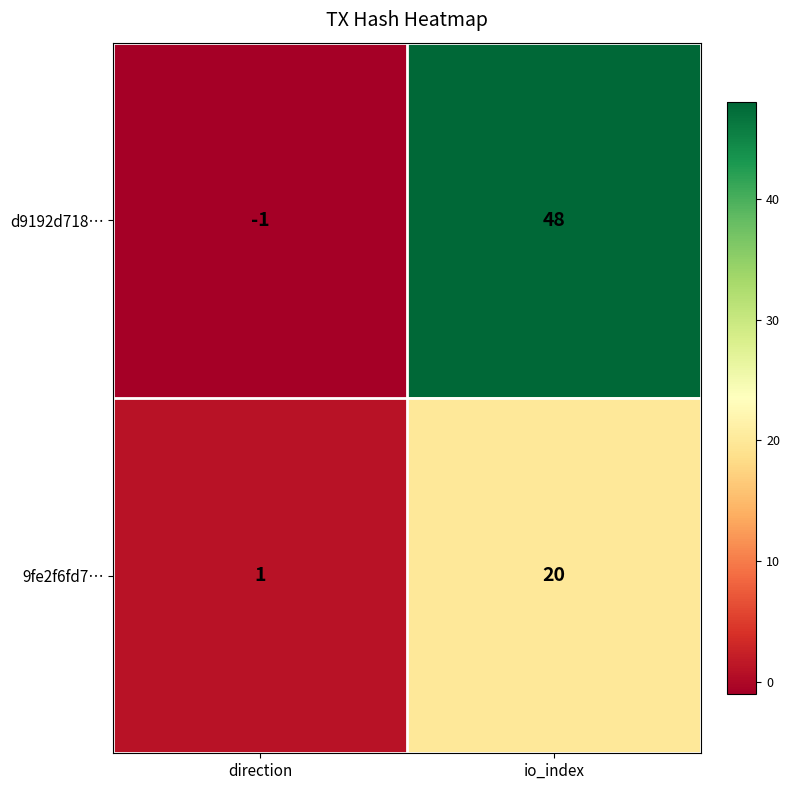

The value of d9192d718… at io_index is 68. True or false?

False